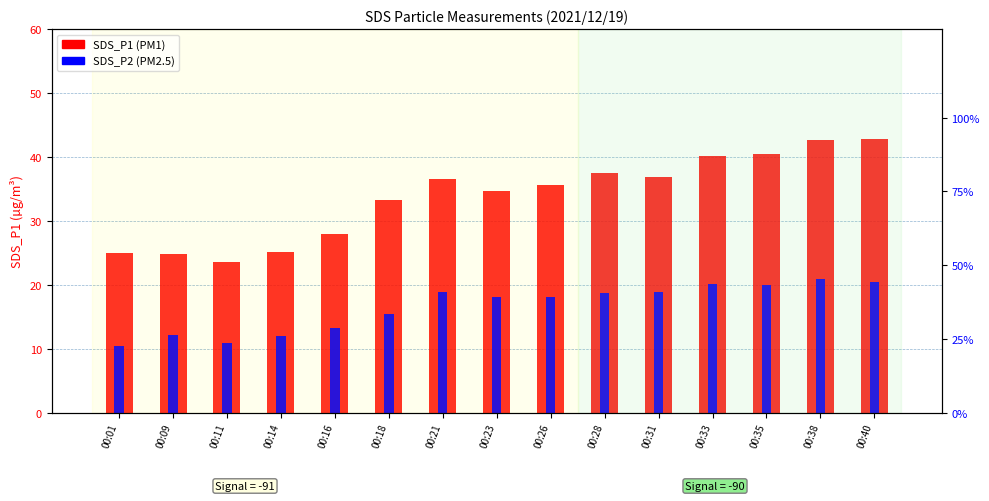

What is the minimum value shown in the chart?

10.4